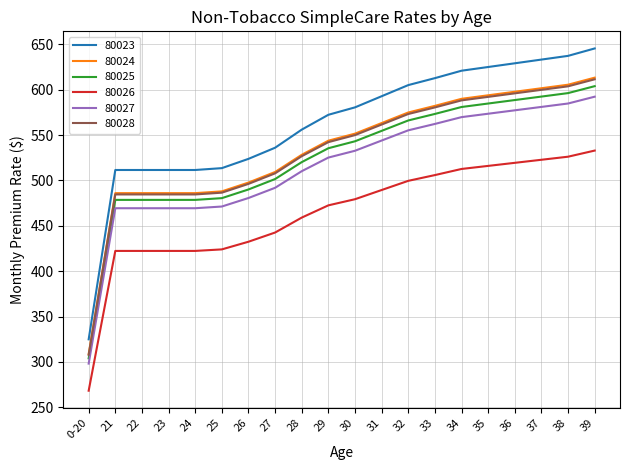

How many categories are shown in the chart?

20